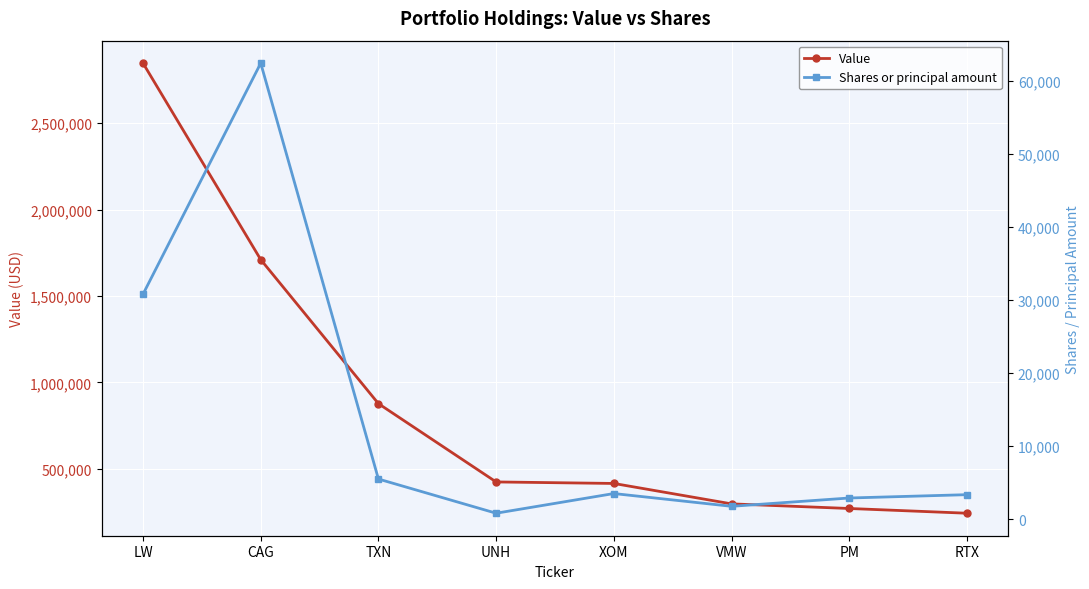

True or false: Shares or principal amount and Value intersect in this chart.

False